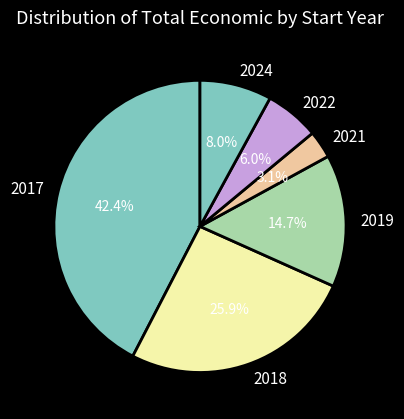

Is there any slice that represents more than half of the pie?

No